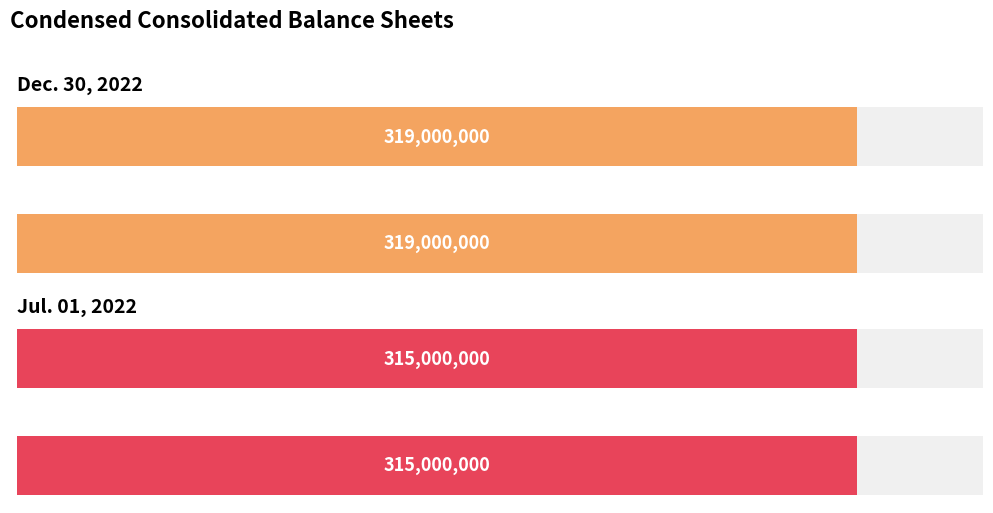

Is it true that Dec. 30, 2022 equals 319000000 at Common stock, shares outstanding (in shares)?

True